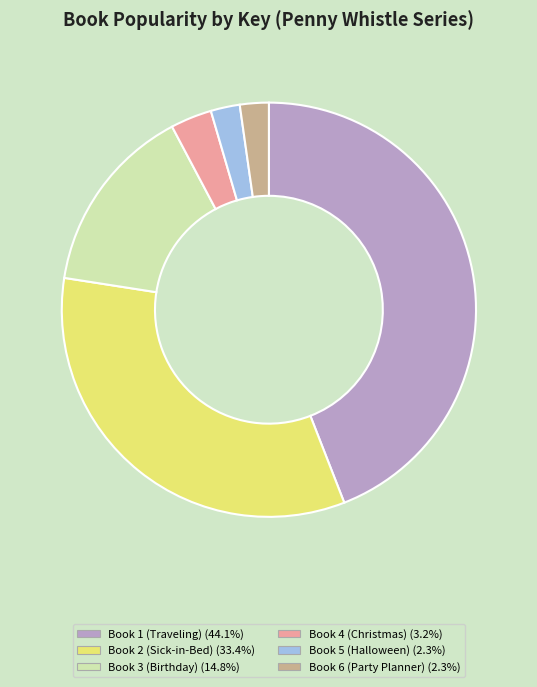

Which slice is the largest?

Book 1 (Traveling)